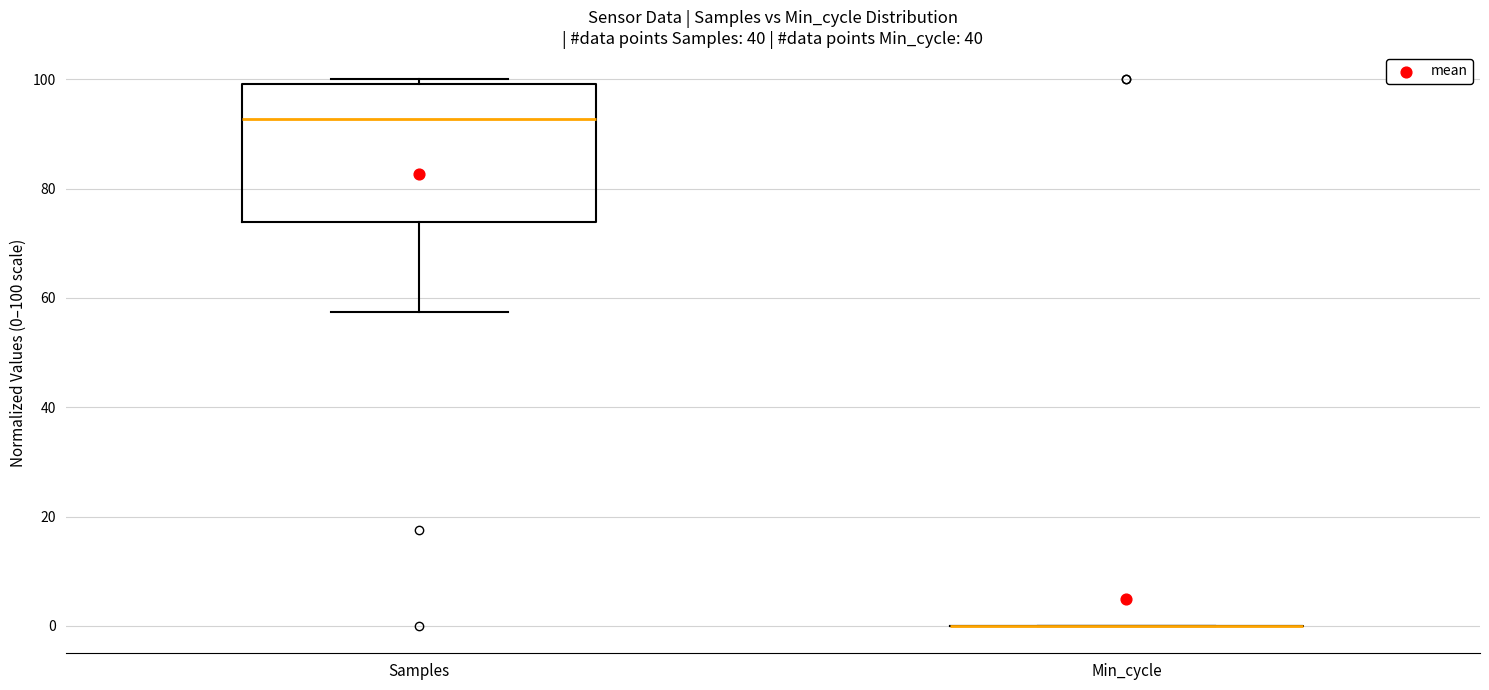

Reading left to right, transcribe this box plot: for each box, give where its median line is, the range the box spans, and where its two whiskers end, as read against the y-axis. The values are not printed on the chart, so give them approximately, as read against the axis.

Samples: median 92, box 74 to 100, whiskers 58 to 100 (just above the box's upper edge)
Min_cycle: box collapsed to a line at 0, whiskers 0 to 0